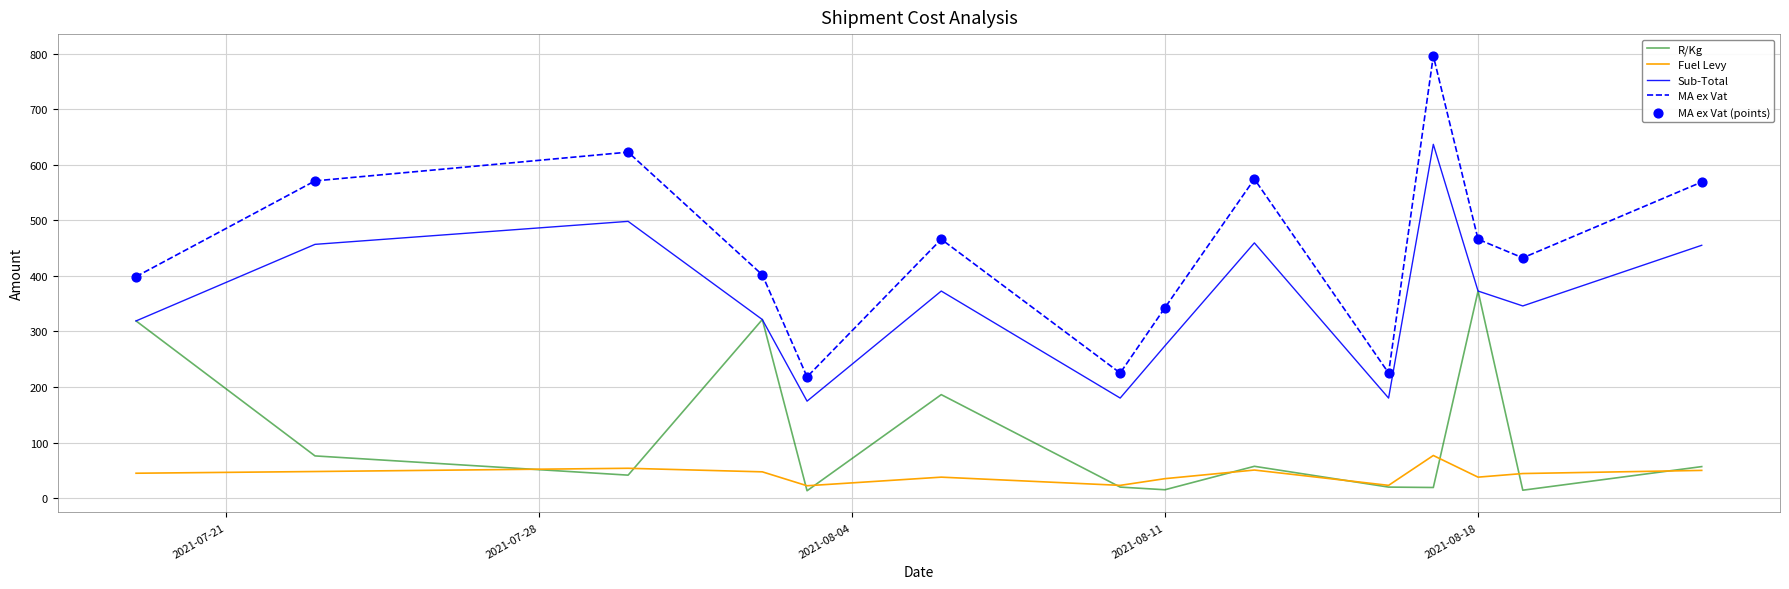

Which series has the widest spread of values?

MA ex Vat